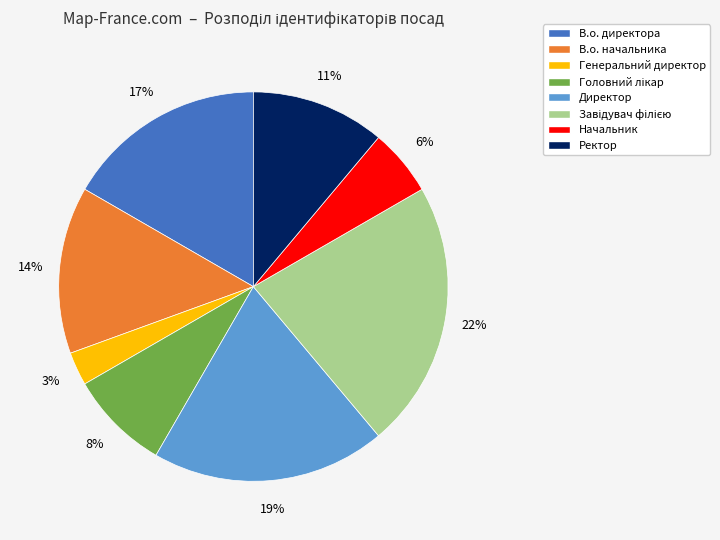

Which slice is the smallest?

Генеральний директор